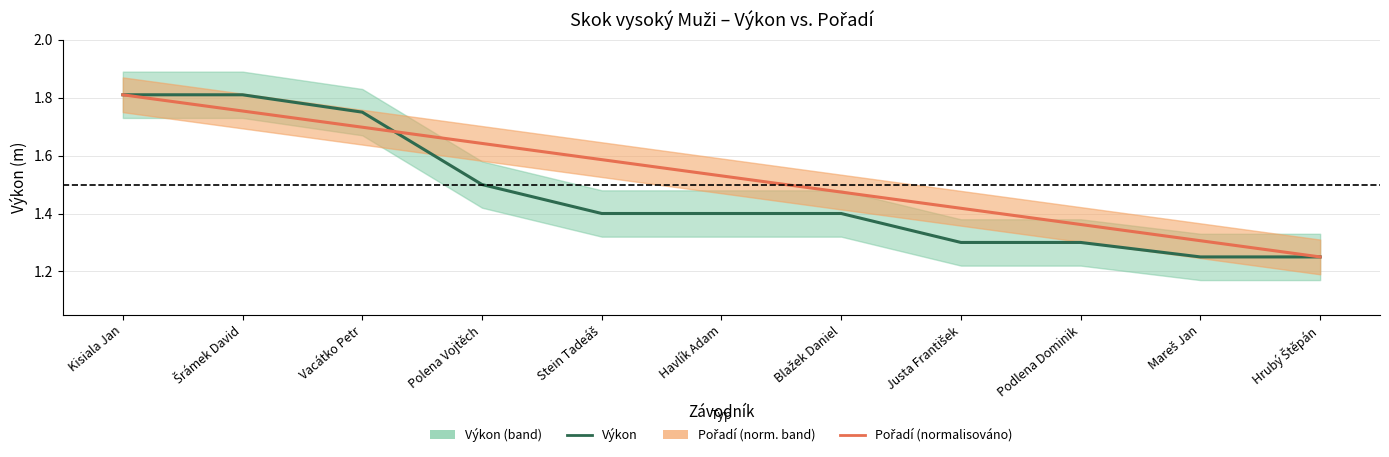

Between which two adjacent categories do Výkon and Pořadí (normalisováno) first intersect?

Vacátko Petr and Polena Vojtěch